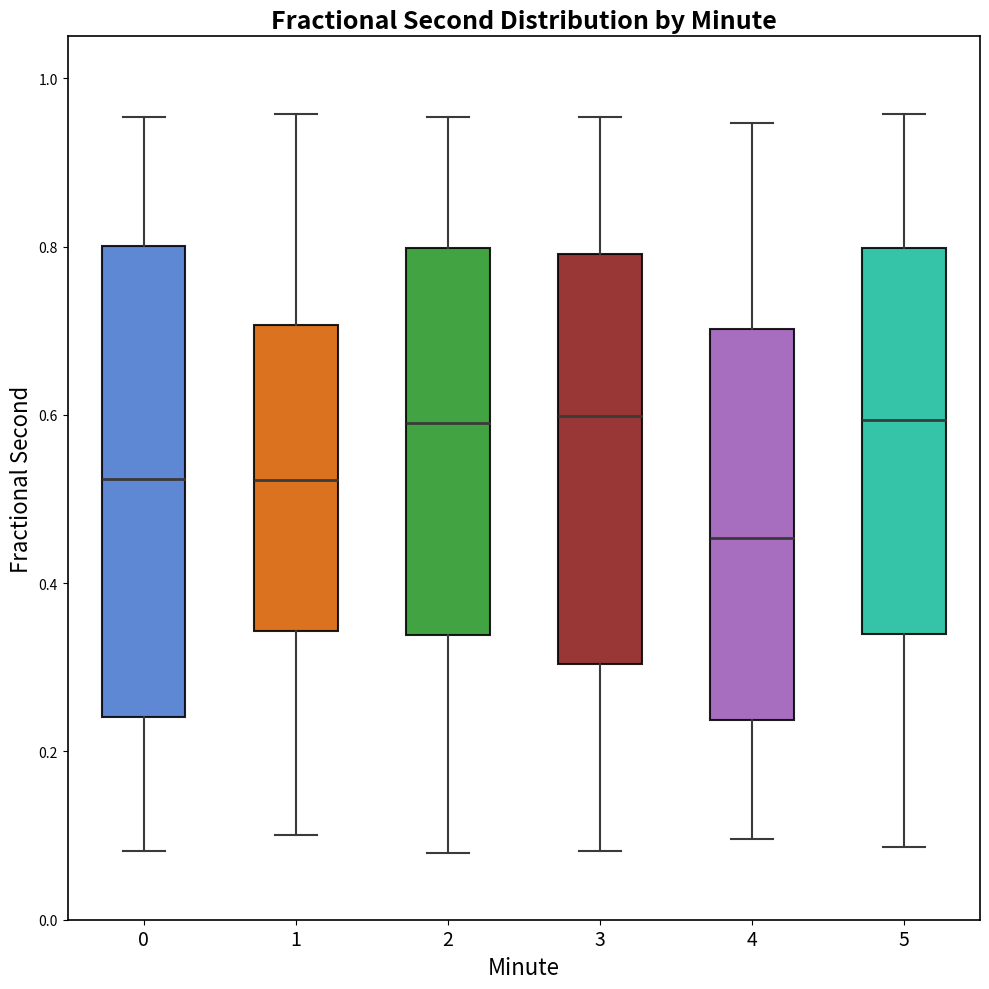

Reading left to right, read every box against the y-axis: the position of its median line, the range the box covers, and the ends of its whiskers. The values are not printed on the chart, so give them approximately, as read against the axis.

0: median 0.52, box 0.24 to 0.80, whiskers 0.08 to 0.96
1: median 0.52, box 0.34 to 0.70, whiskers 0.10 to 0.96
2: median 0.60, box 0.34 to 0.80, whiskers 0.08 to 0.96
3: median 0.60, box 0.30 to 0.80, whiskers 0.08 to 0.96
4: median 0.46, box 0.24 to 0.70, whiskers 0.10 to 0.94
5: median 0.60, box 0.34 to 0.80, whiskers 0.08 to 0.96